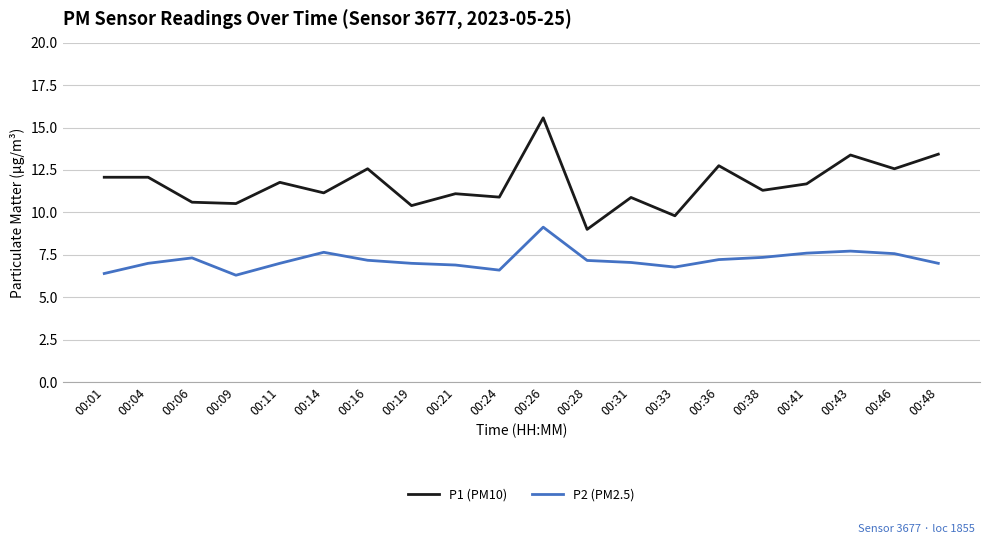

True or false: P1 (PM10) and P2 (PM2.5) intersect in this chart.

False